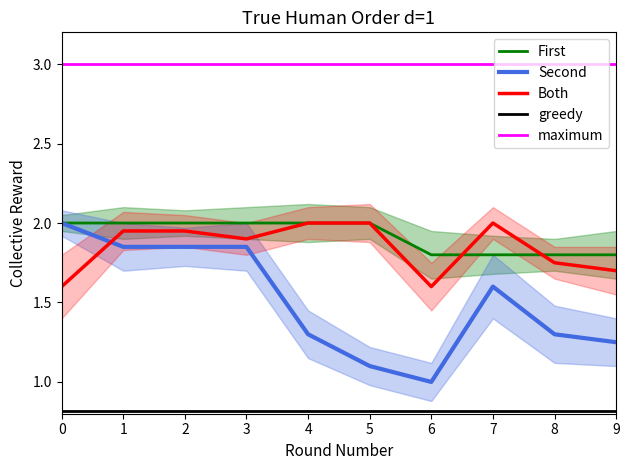

Rank the categories by Both value from lowest to highest.

0, 6, 9, 8, 3, 1, 2, 4, 5, 7